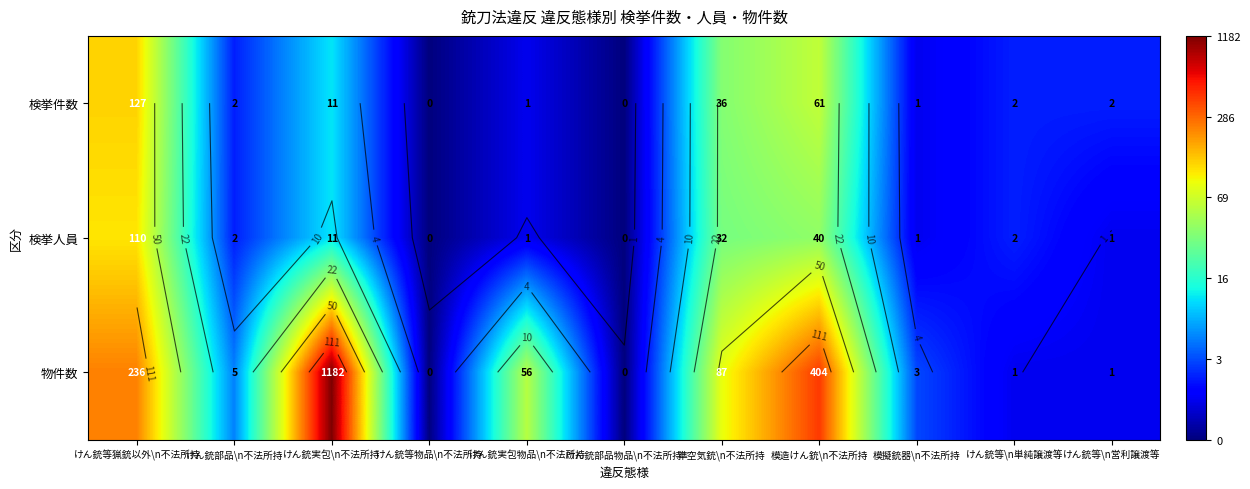

What is the total value across all series at けん銃等\n営利譲渡等?

2.5